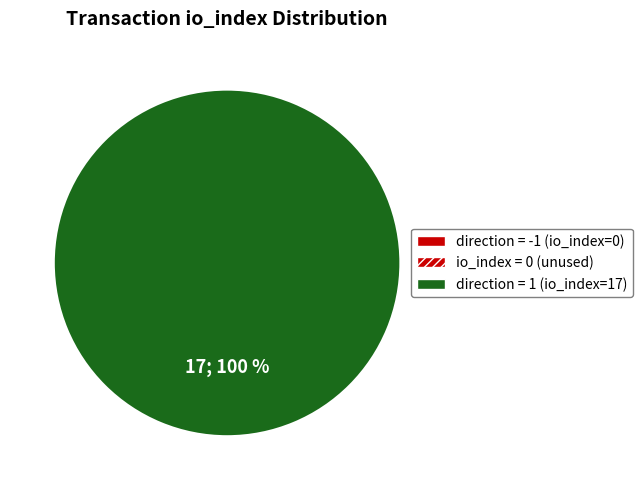

Is there any slice that represents more than half of the pie?

Yes